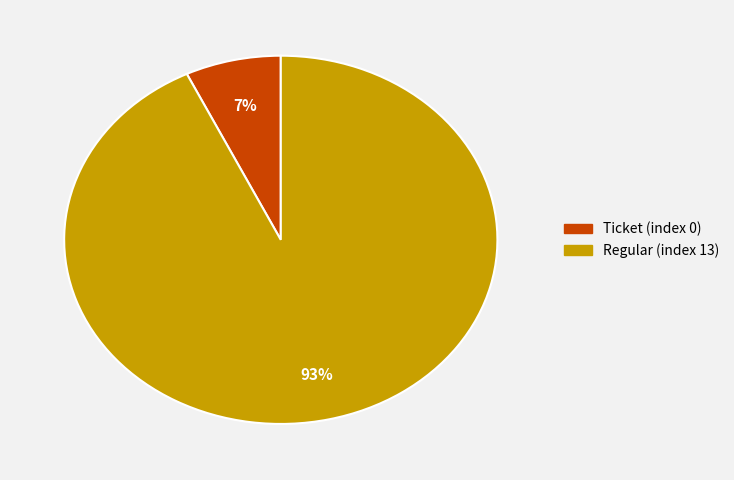

How many slices are in this pie chart?

2